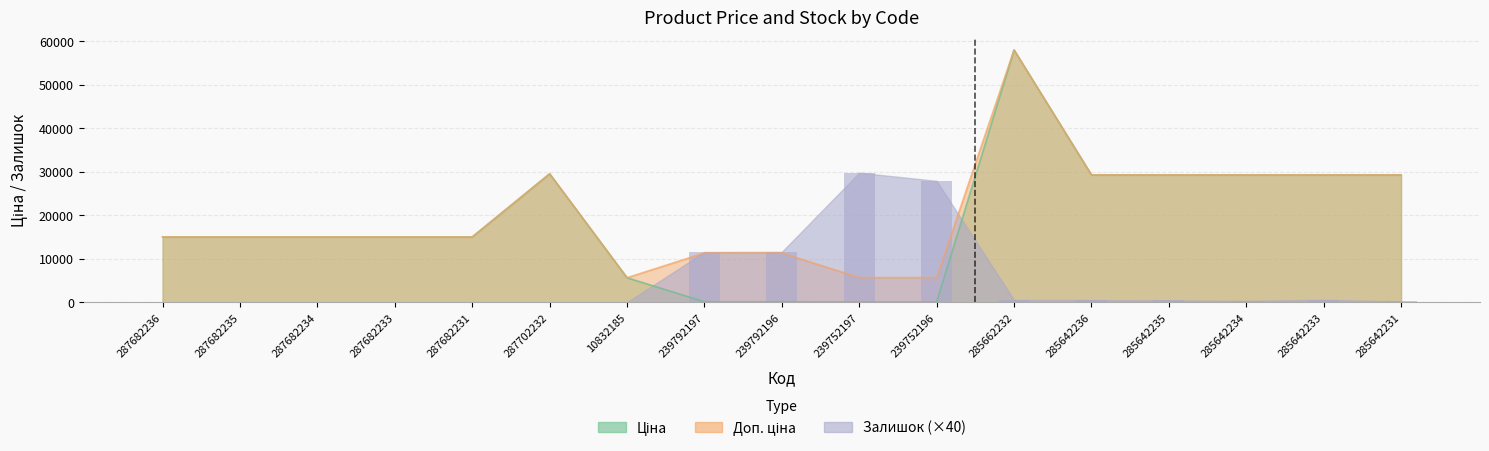

At 285642236, list the series in order from smallest to largest.

Залишок, Ціна, Доп. ціна